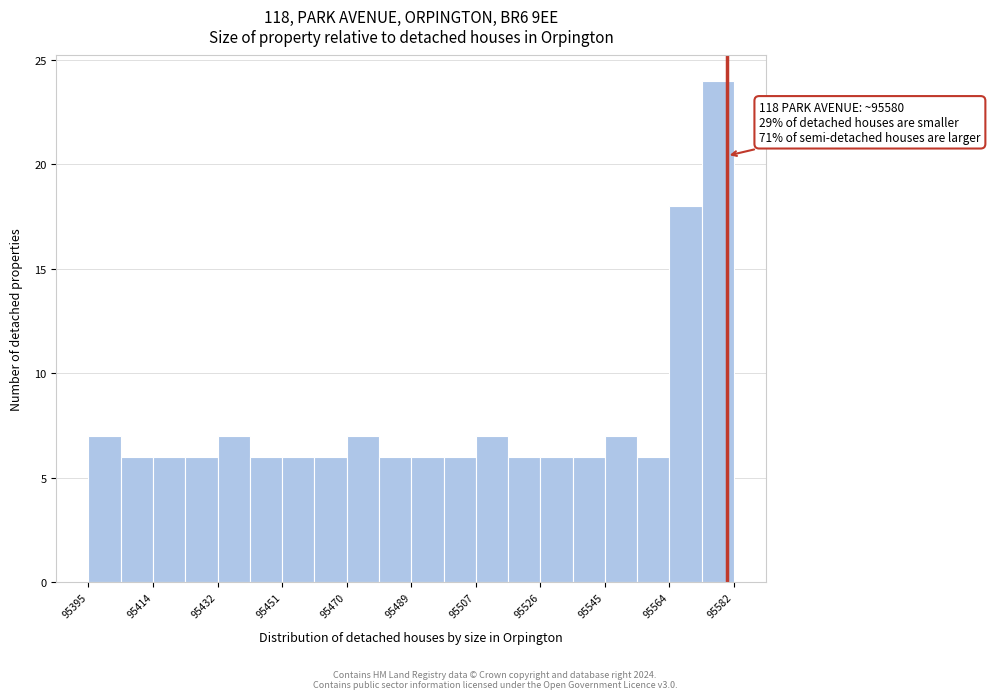

Which range on the x-axis has the tallest bar?

95574 to 95582